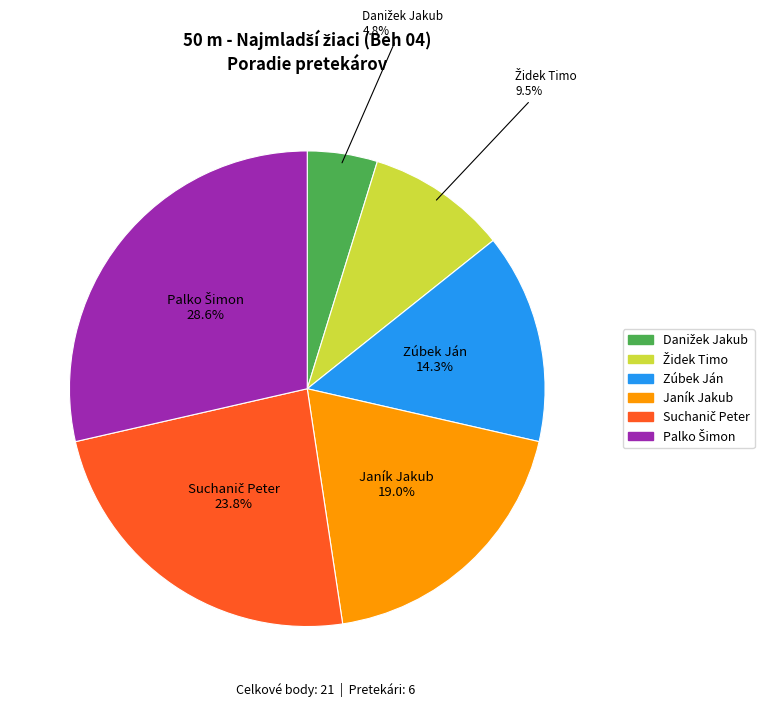

Is there a majority slice in this chart?

No